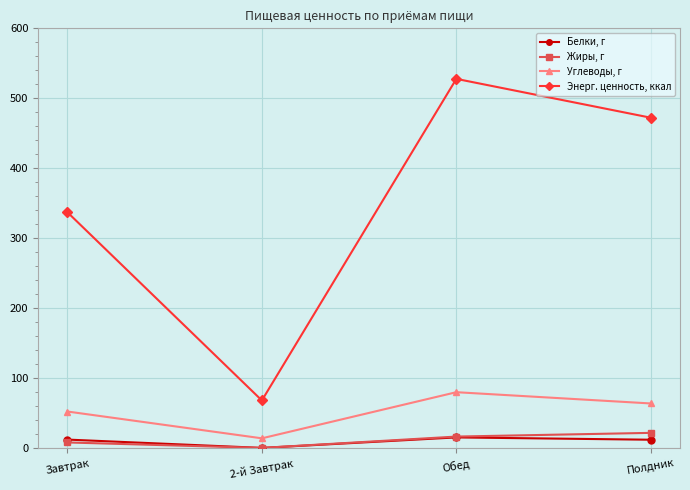

Rank the series by their maximum value, from highest to lowest.

Энерг. ценность, ккал, Углеводы, г, Жиры, г, Белки, г